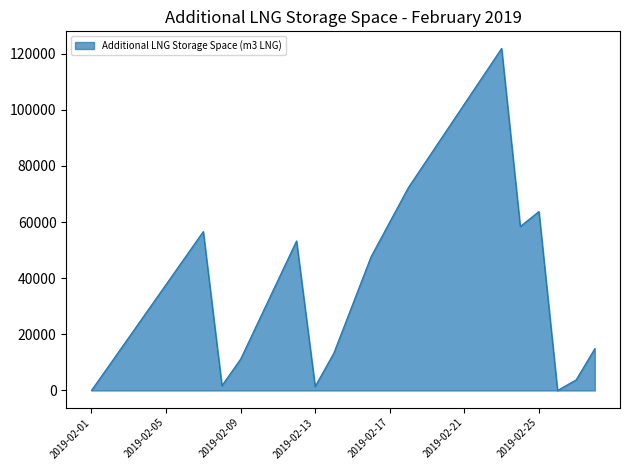

What is the greatest value displayed?

121894